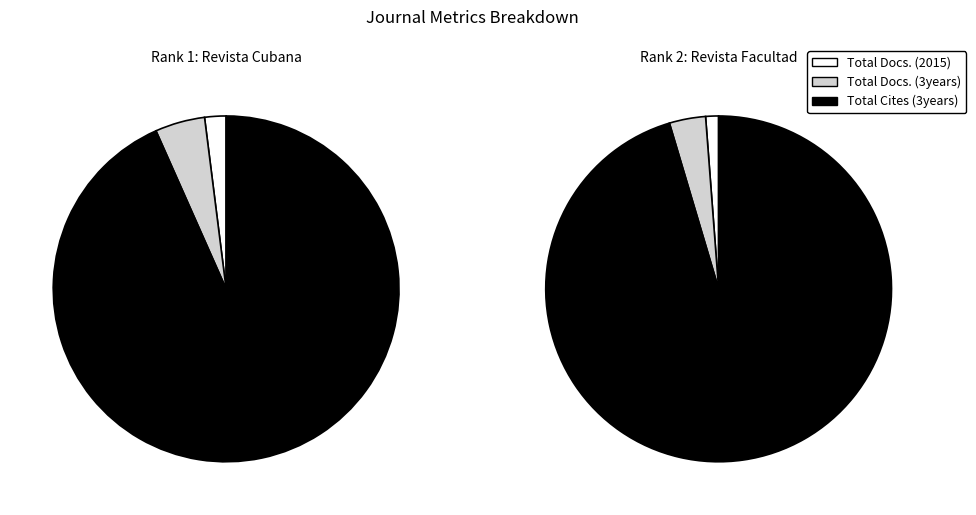

Is it true that Rank 1: Revista Cubana is 36% of the pie?

True